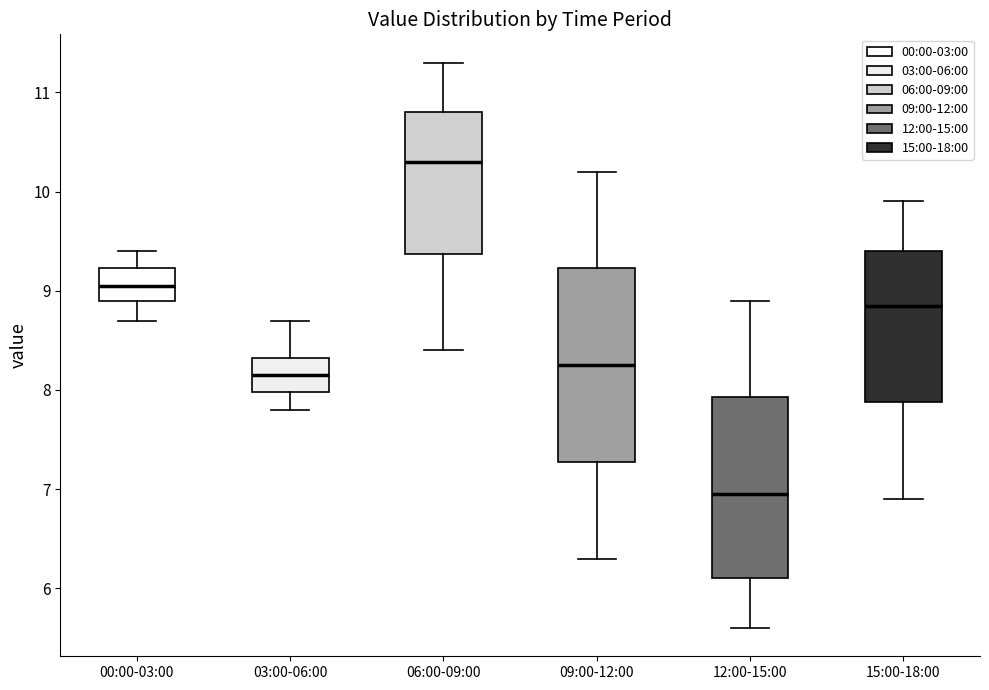

Where does the lower whisker of the box for 09:00-12:00 end on the y-axis? The values are not printed on the chart, so give them approximately, as read against the axis.

6.3